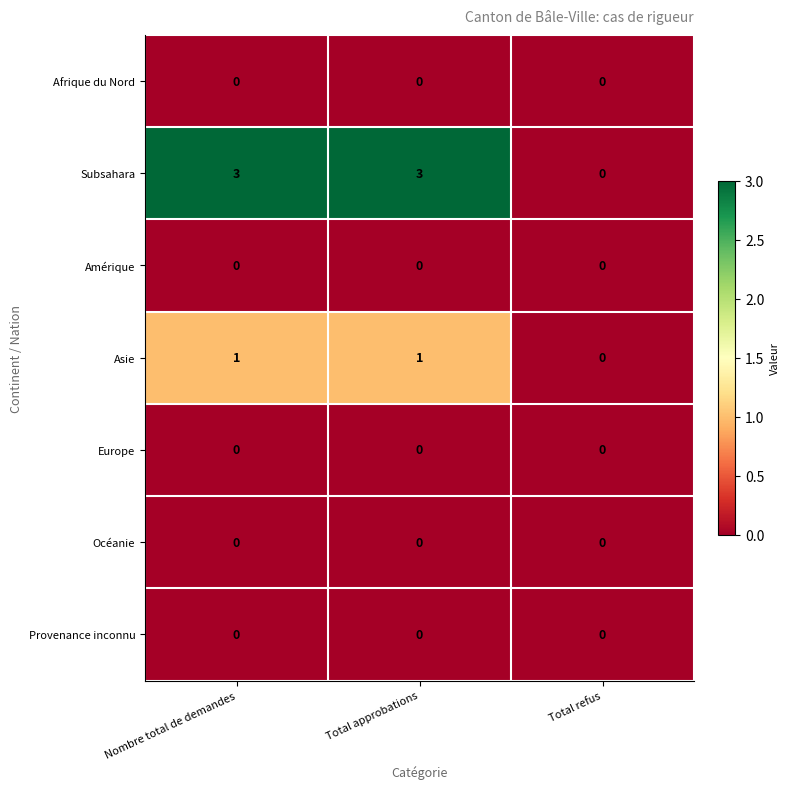

Reading left to right, transcribe all the data shown in this chart.

Afrique du Nord: 0	0	0
Subsahara: 3	3	0
Amérique: 0	0	0
Asie: 1	1	0
Europe: 0	0	0
Océanie: 0	0	0
Provenance inconnu: 0	0	0